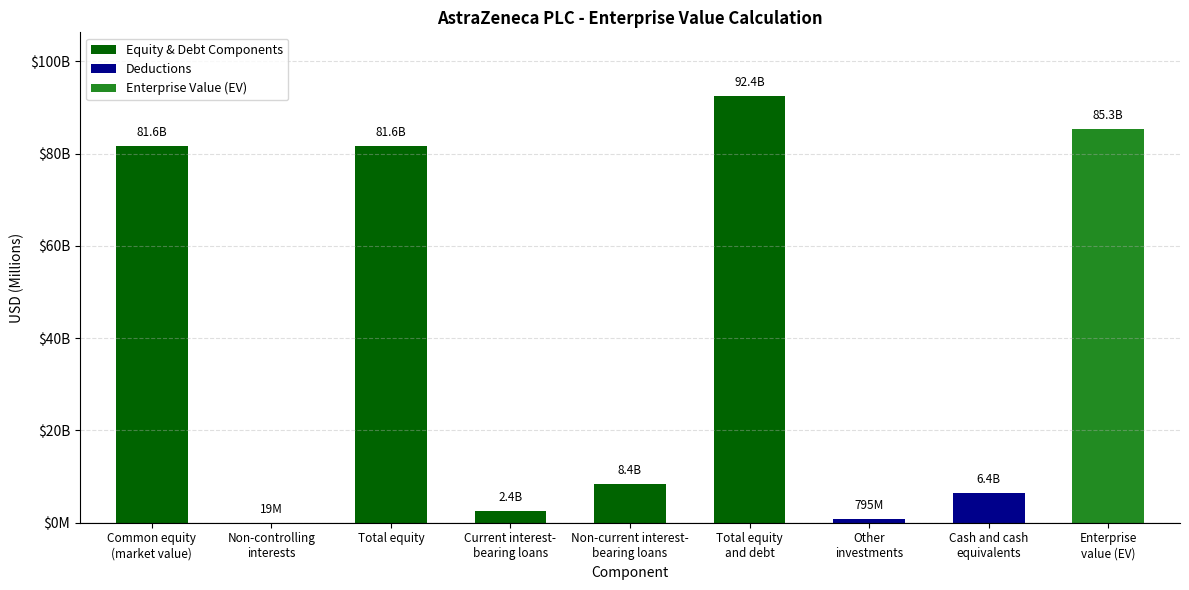

Are the bars horizontal?

No